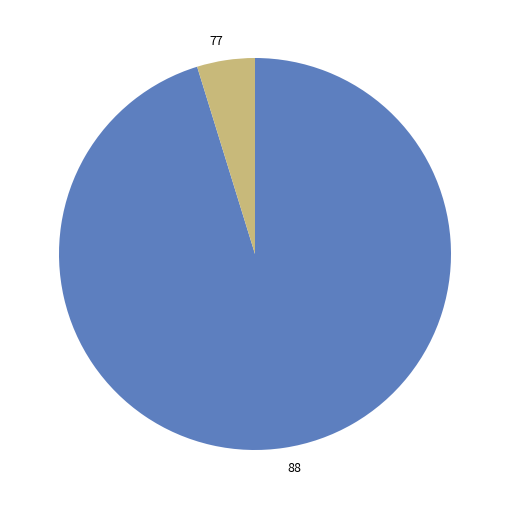

True or false: 88 accounts for 87% of the total.

False